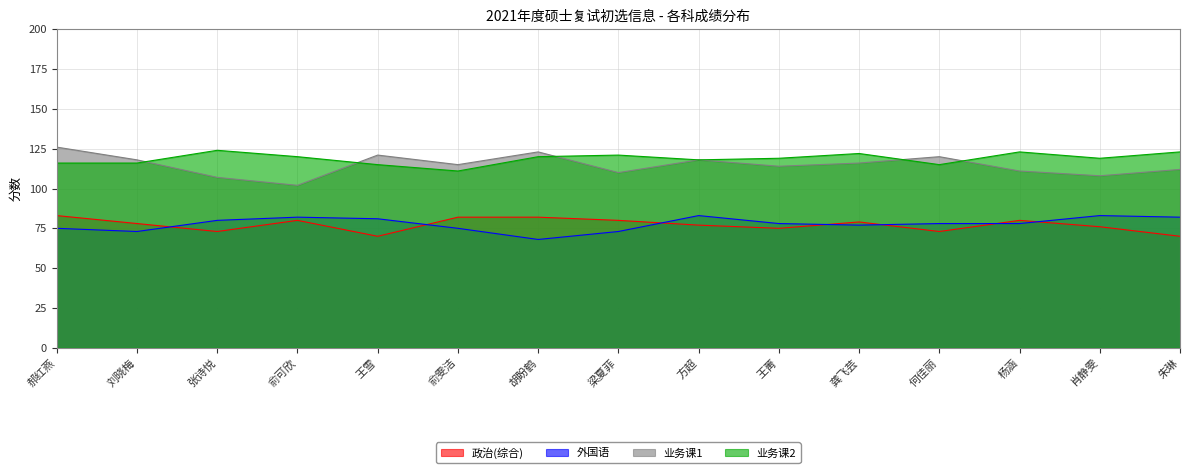

At 郝红燕, list the series in order from largest to smallest.

业务课1, 业务课2, 政治(综合), 外国语